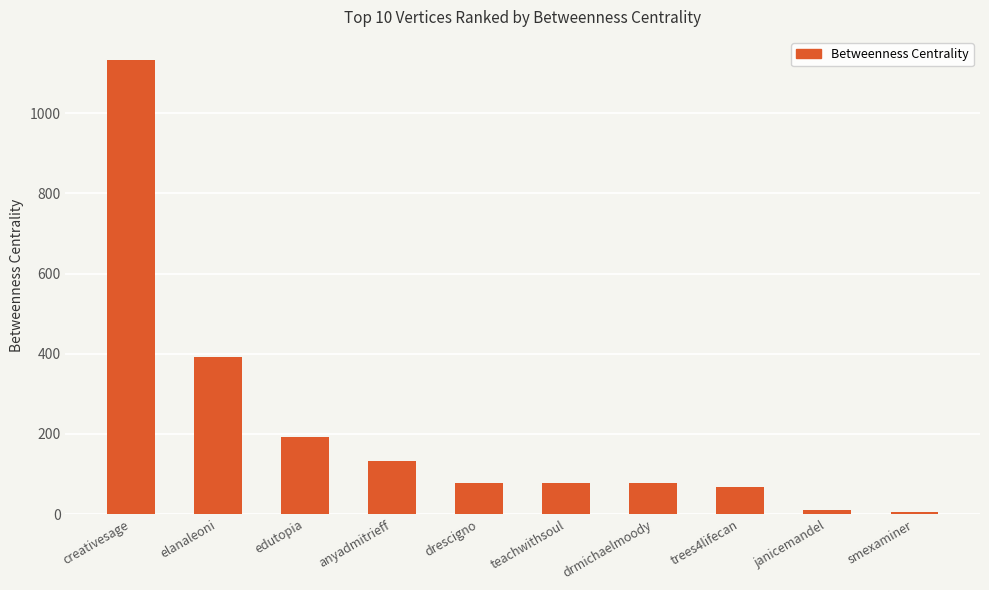

How many distinct data groups are displayed?

1